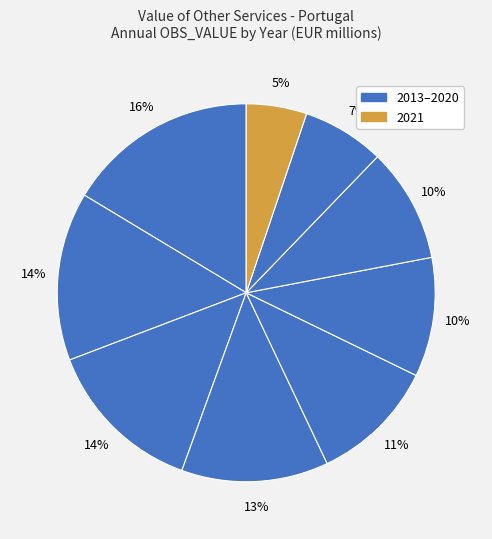

Which category has the biggest portion of the pie?

2013